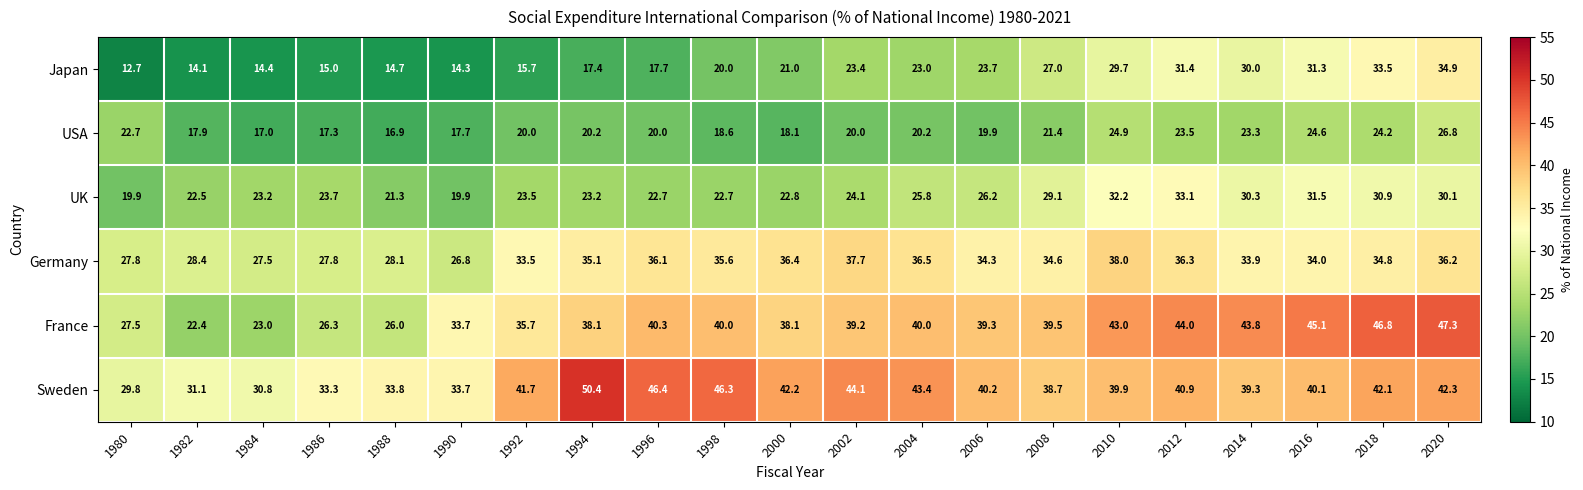

What is the total value across all series at 2020?

217.6